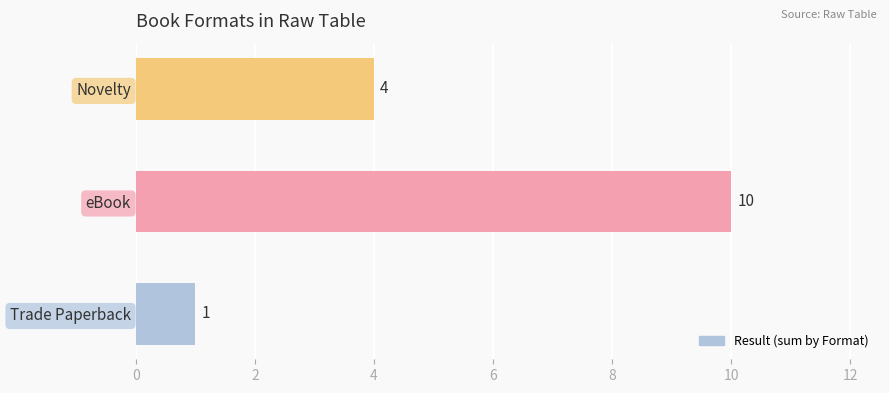

Reading bottom to top, list all the values displayed in this chart.

1	10	4